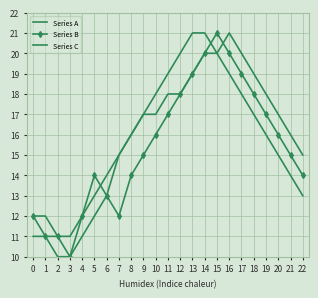

How many distinct data groups are displayed?

3